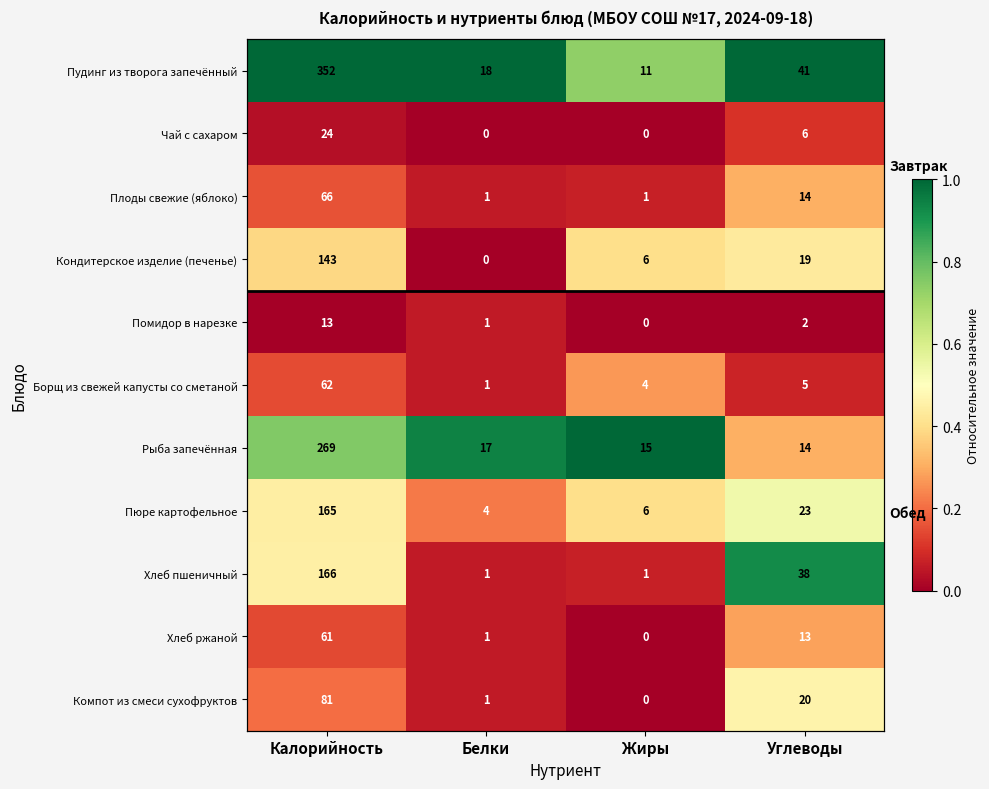

The Плоды свежие (яблоко) series shows 0.3 at Калорийность. True or false?

False